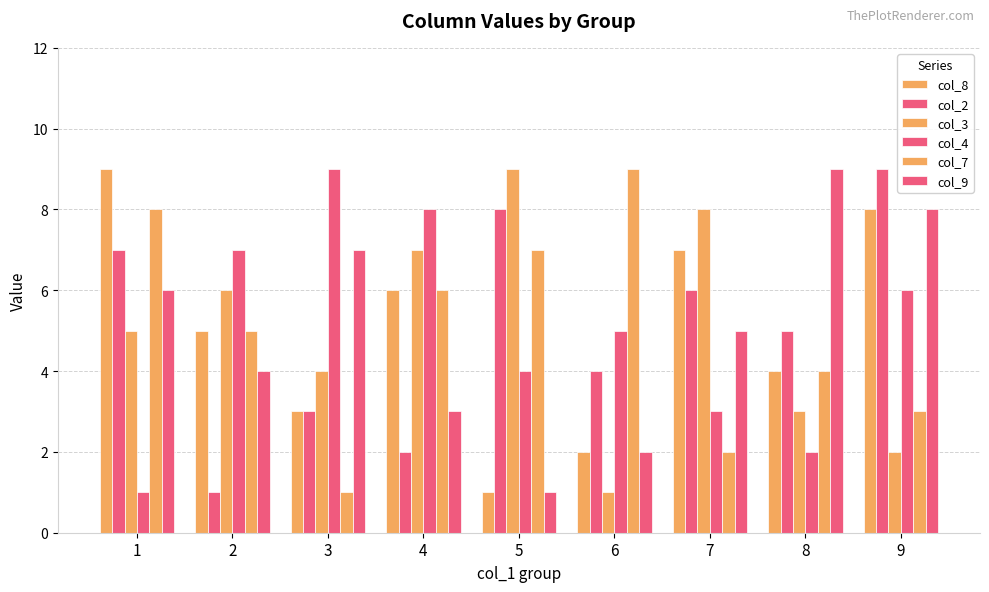

What is the spread (max minus min) of values at 3?

8